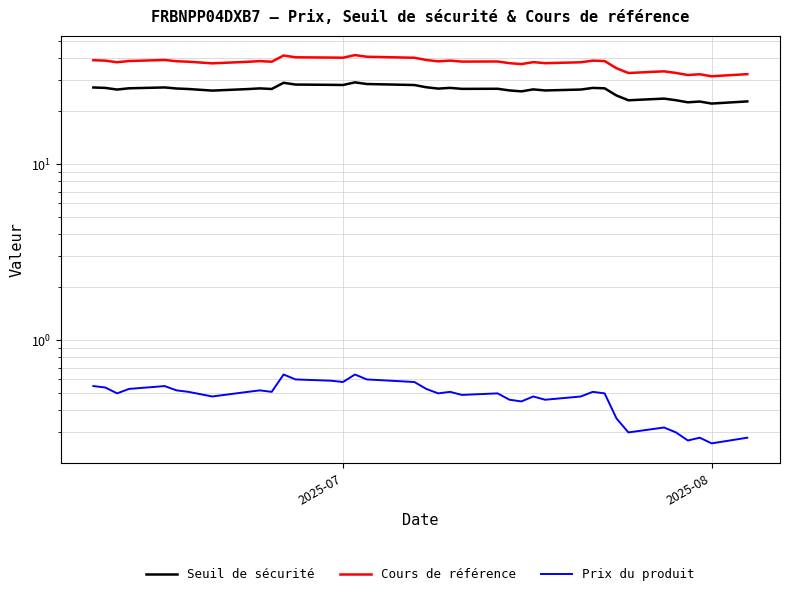

True or false: Cours de référence and Seuil de sécurité intersect in this chart.

False